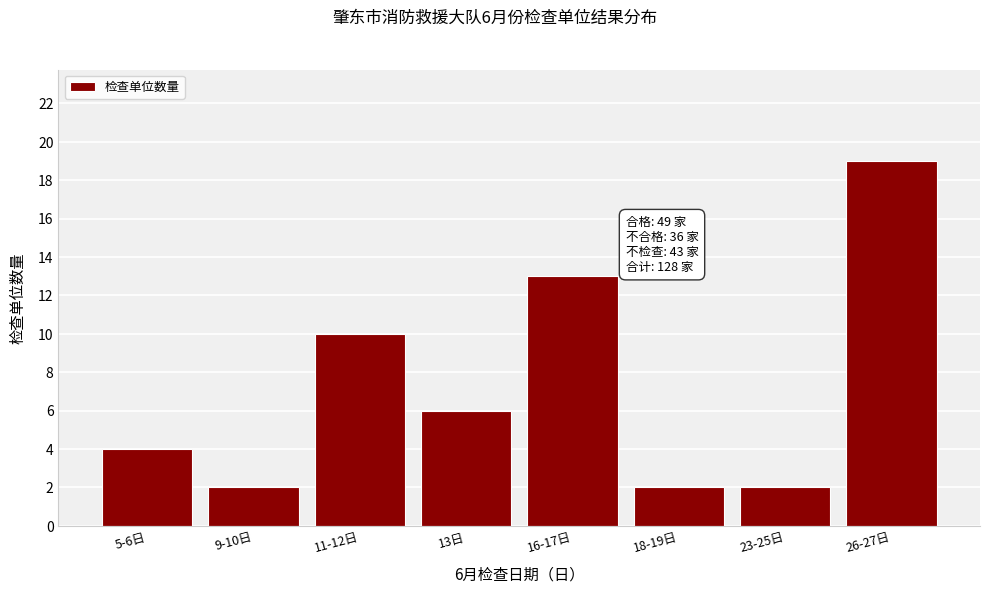

Reading right to left, what are all the values shown in this chart?

19	2	2	13	6	10	2	4